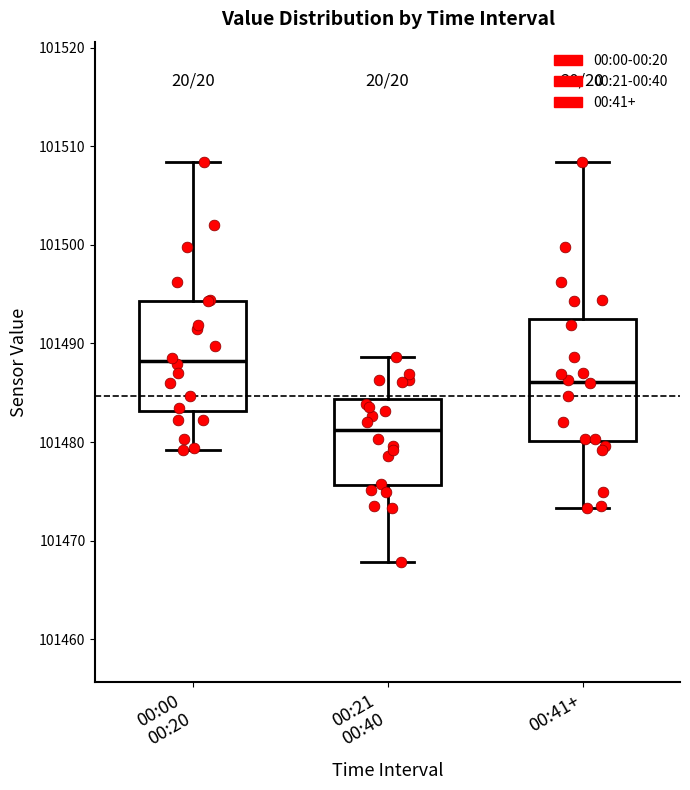

Where is the upper edge of the box for 00:21 00:40 on the y-axis? The values are not printed on the chart, so give them approximately, as read against the axis.

101484